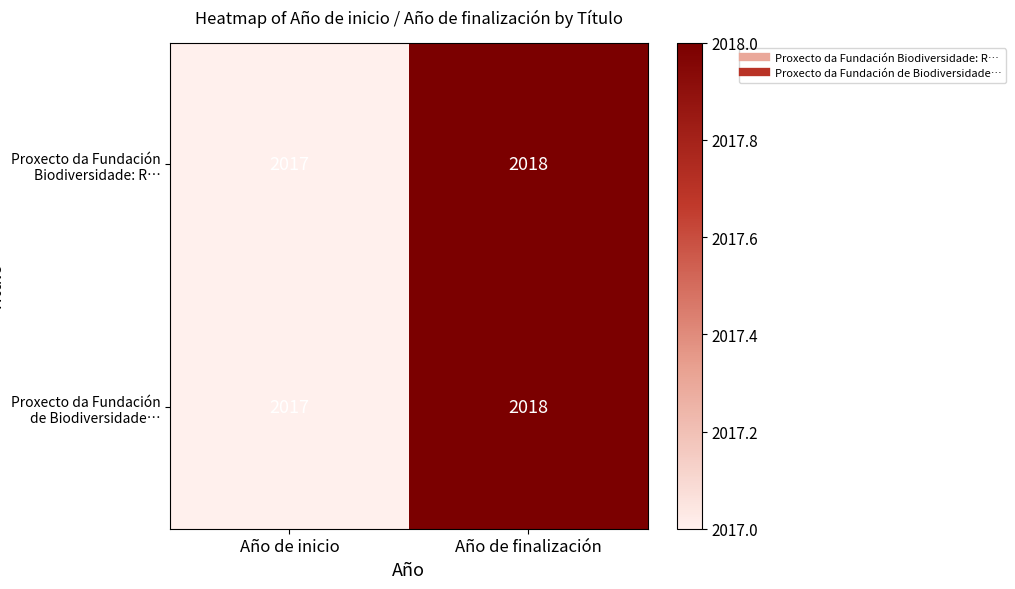

What is the highest value of the Proxecto da Fundación Biodiversidade: R… series?

2018